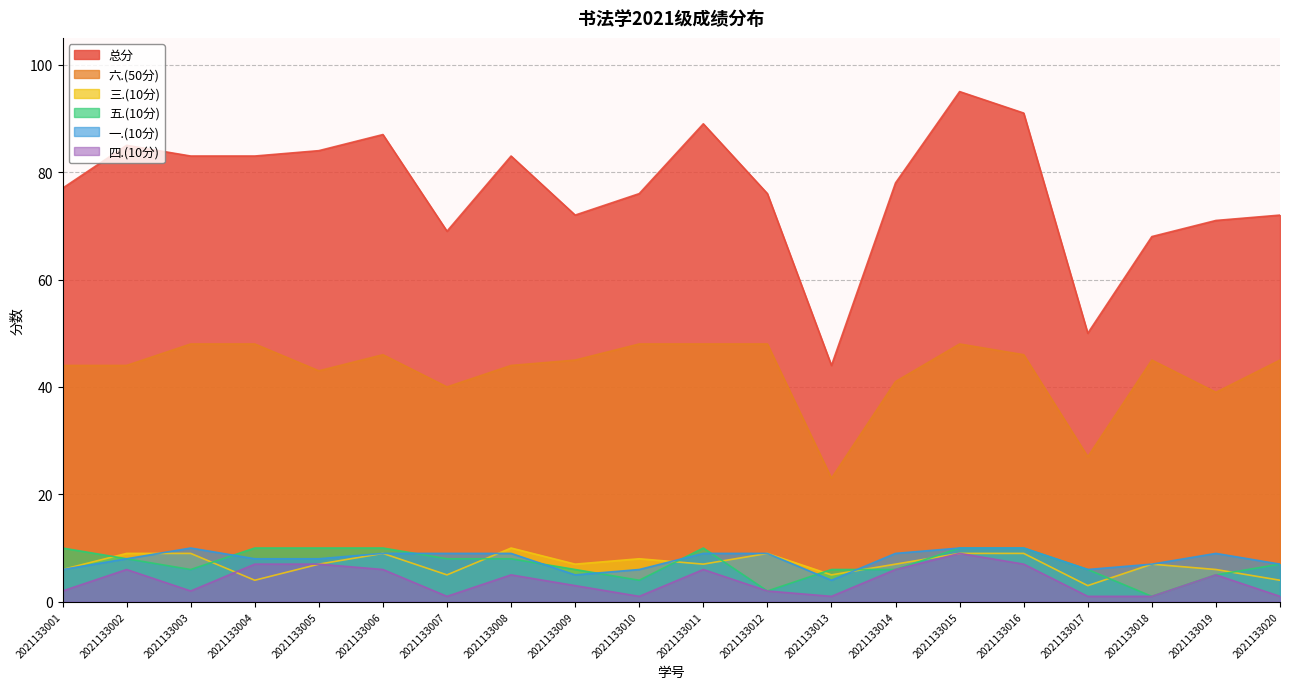

What is the value of the 六.(50分) point at the 18th from the left?

45